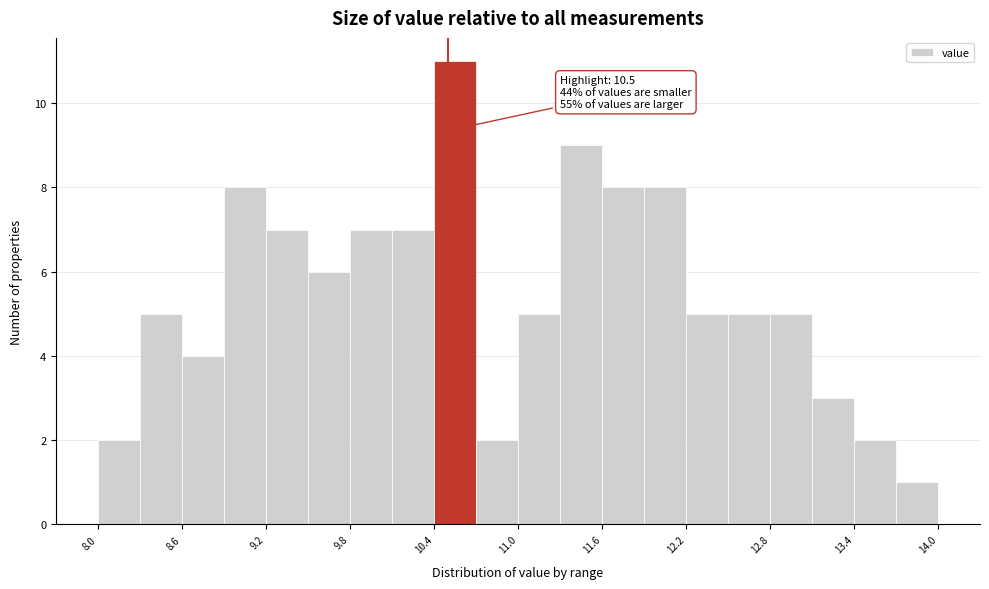

Read against the x-axis, roughly where is the centre of the tallest bar?

10.6